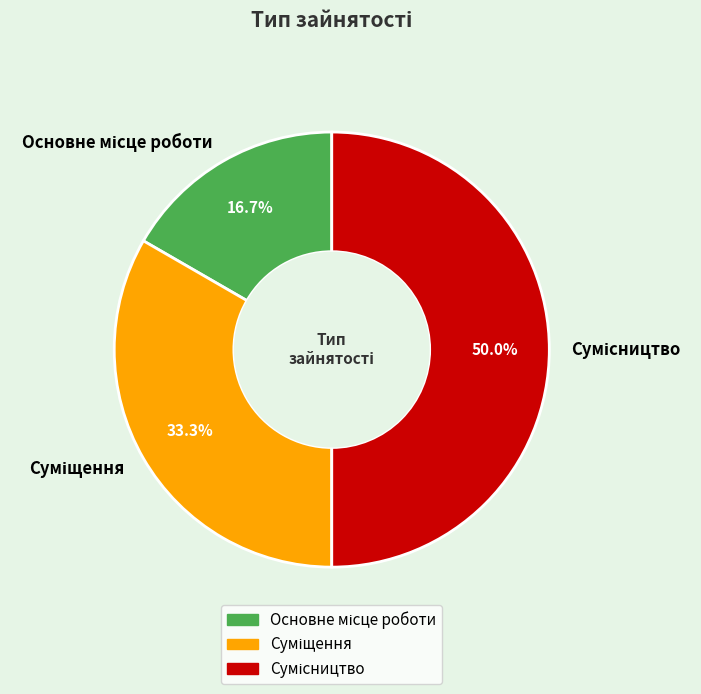

How many slices are in this pie chart?

3